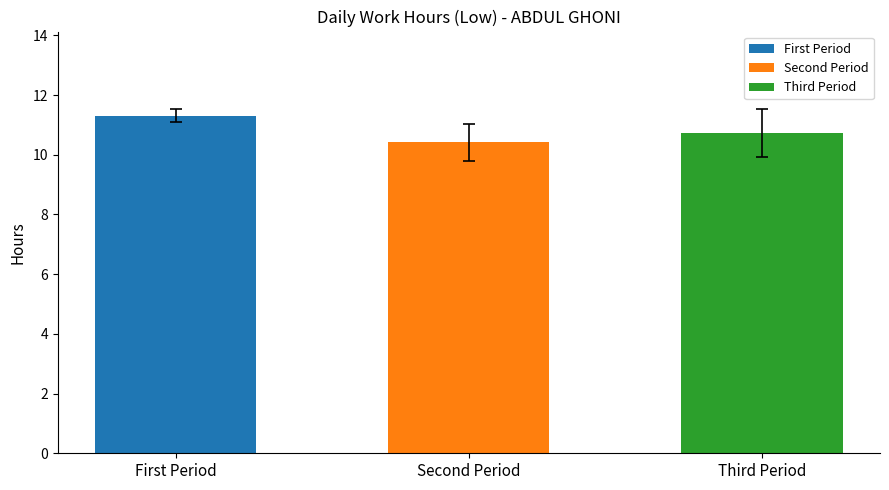

Count the number of categories in the chart.

3